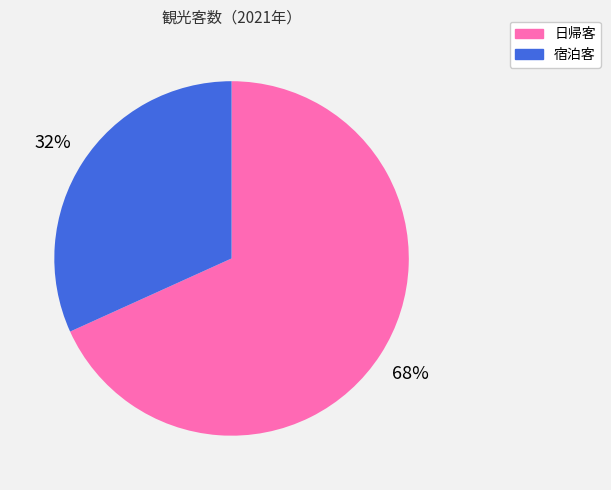

To the nearest percent, what portion does 日帰客 represent?

68%